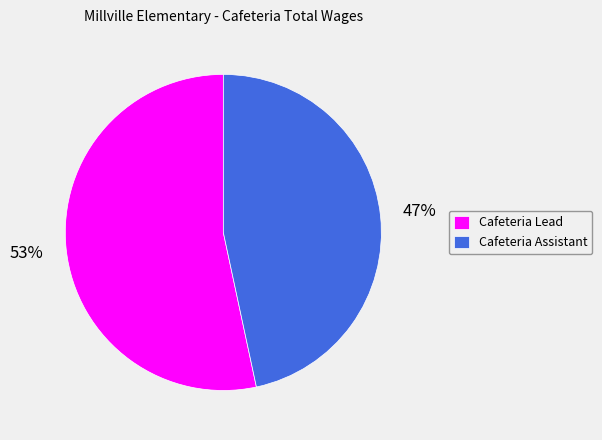

True or false: Cafeteria Assistant accounts for 56% of the total.

False